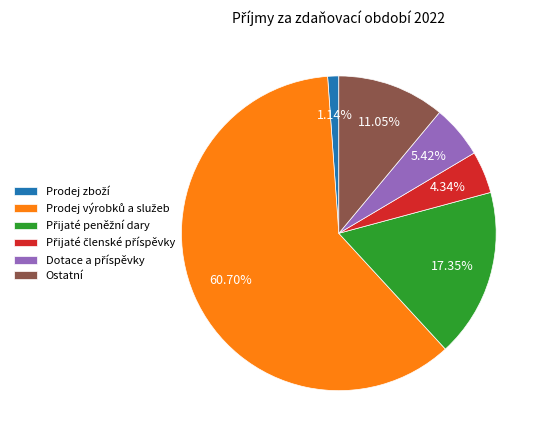

Does any single category account for the majority?

Yes